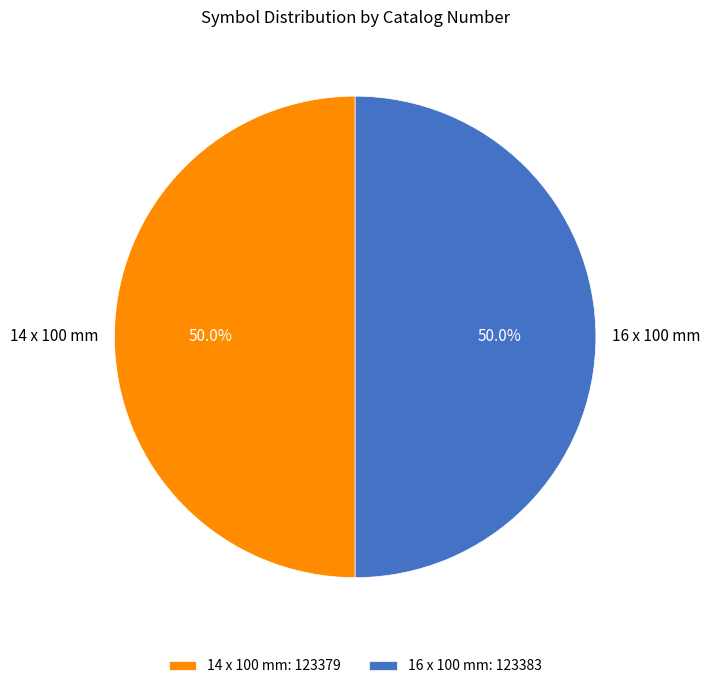

What is the ratio of the value at 14 x 100 mm to the value at 16 x 100 mm?

1.0